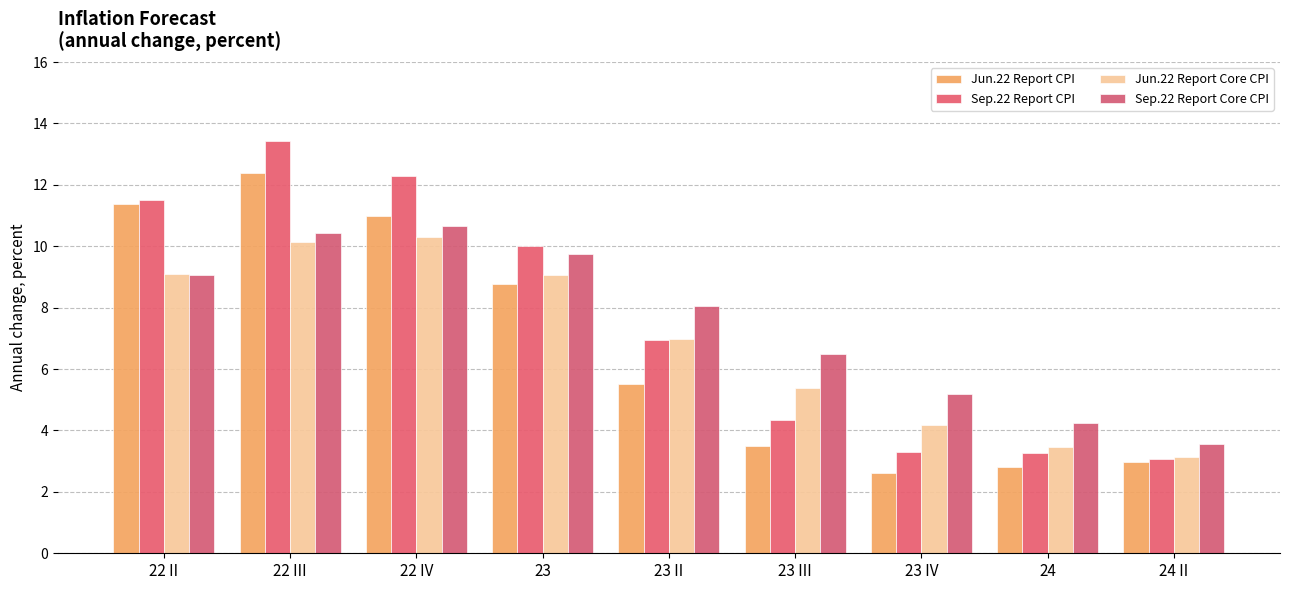

Read the Jun.22 Report Core CPI value at 24 II.

3.1